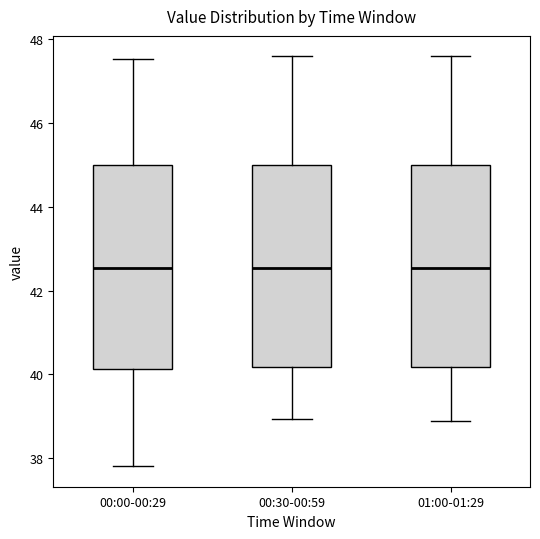

Where does the upper whisker of the box for 01:00-01:29 end on the y-axis? The values are not printed on the chart, so give them approximately, as read against the axis.

47.6